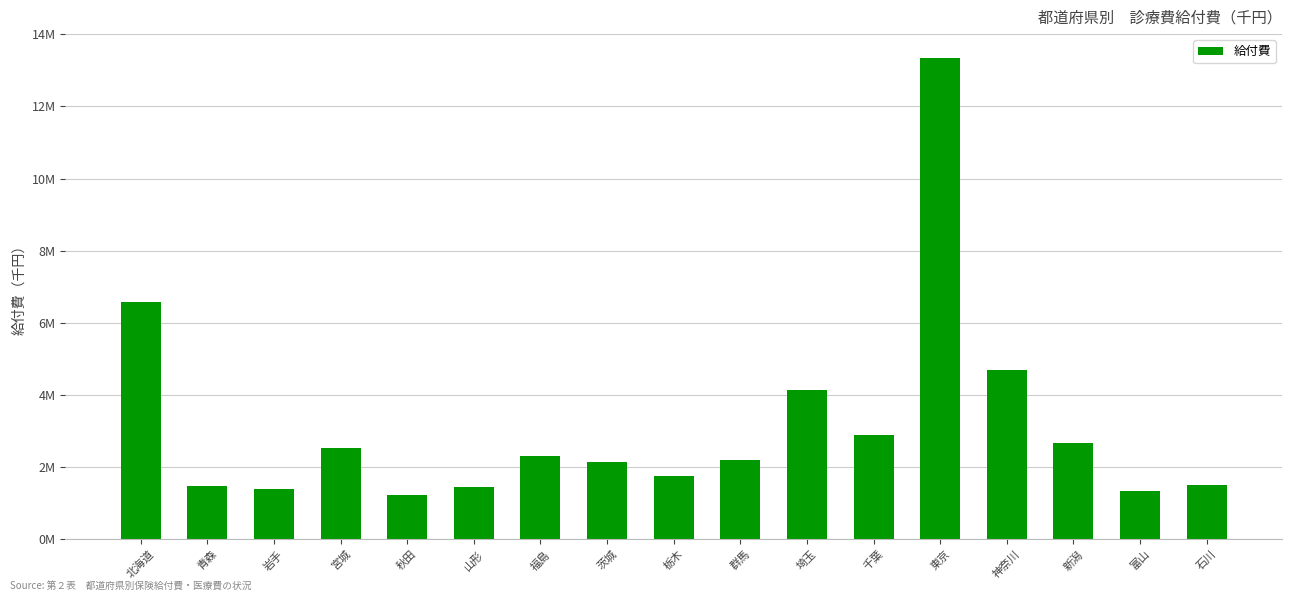

What is the sum of the values at 栃木 and 富山?

3116282.6